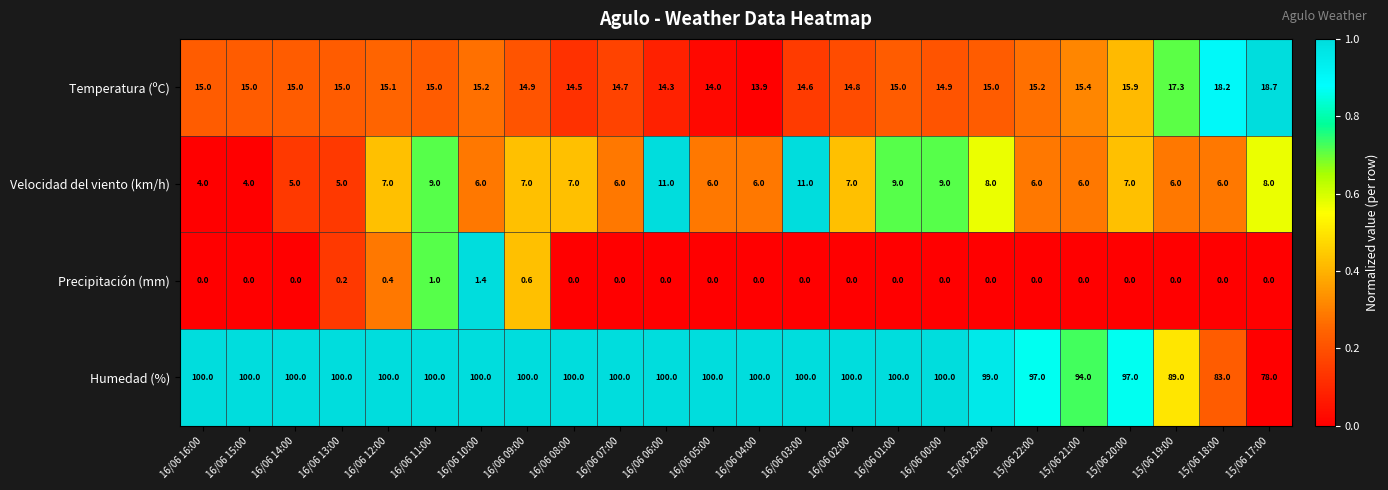

Which series has the largest total across all categories?

Humedad (%)